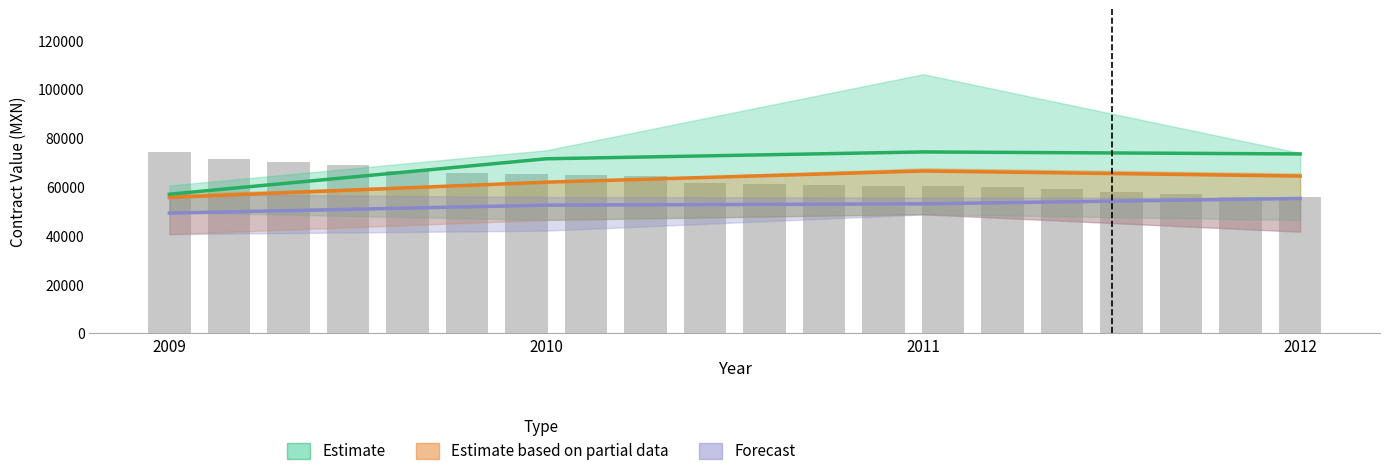

What is the spread (max minus min) of values at 2009?

7738.6